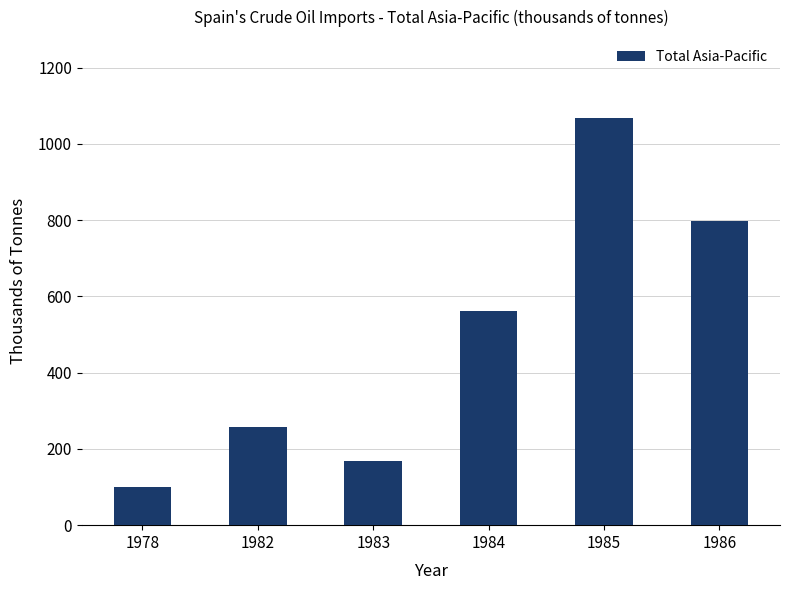

Is it true that the value at 1985 is 1066.6?

True